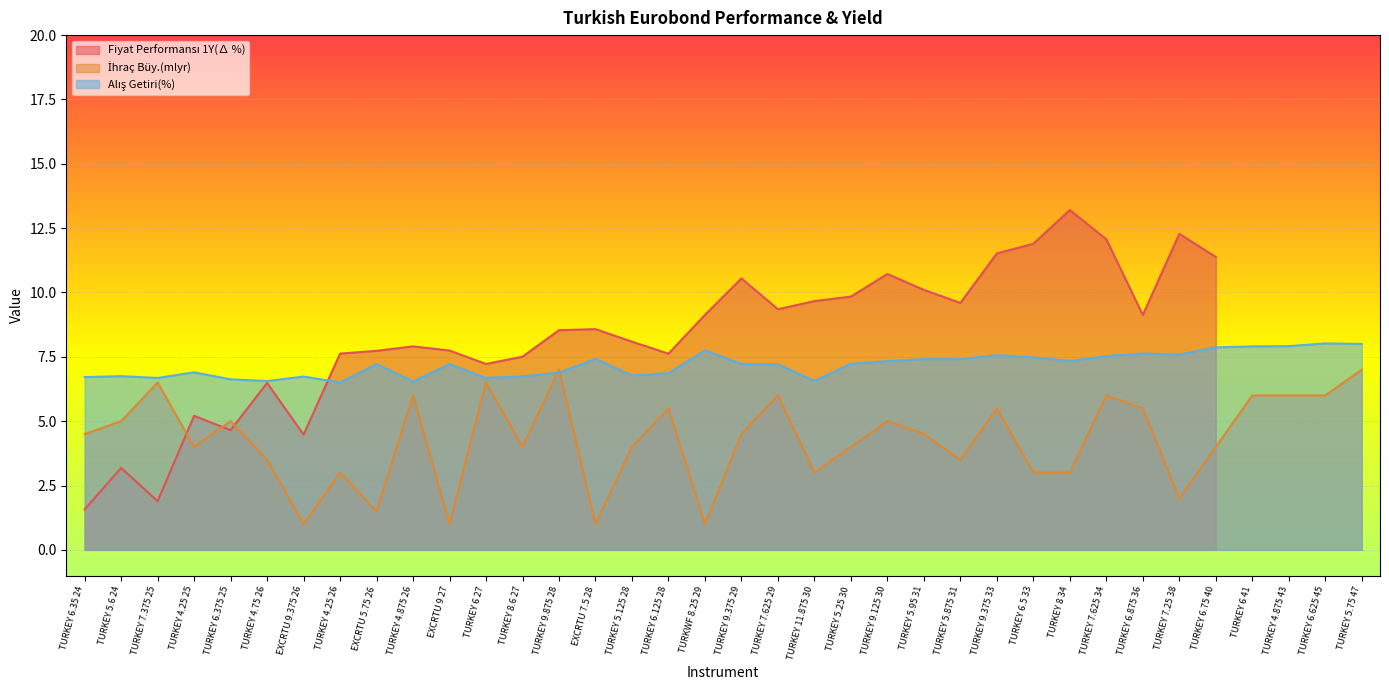

At which category does İhraç Büy.(mlyr) reach its first local valley?

TURKEY 4.25 25